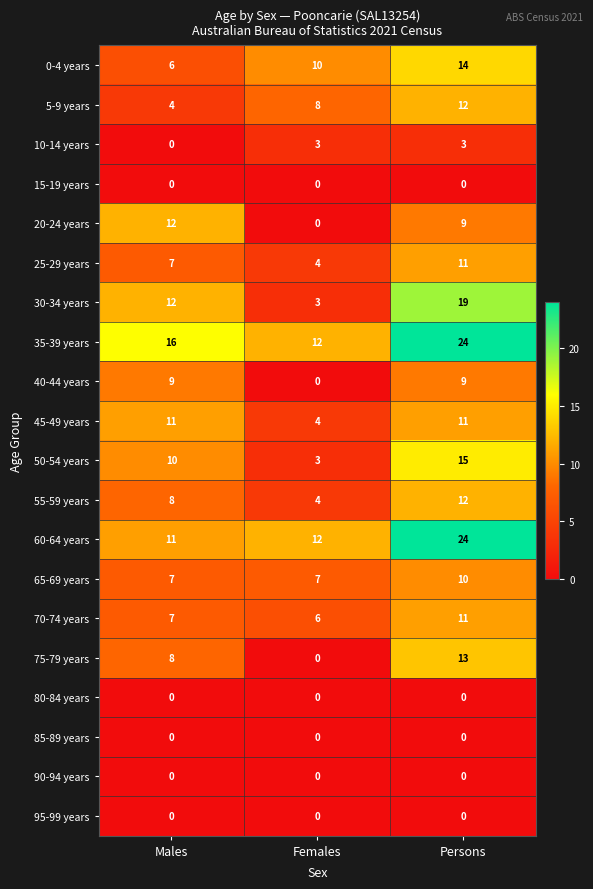

List the labels in order of 0-4 years value, smallest first.

Males, Females, Persons